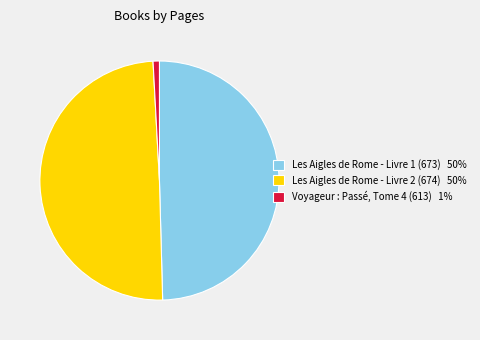

Is the sum of Voyageur : Passé, Tome 4 (613) 1% and Les Aigles de Rome - Livre 1 (673) 50% greater than half?

Yes